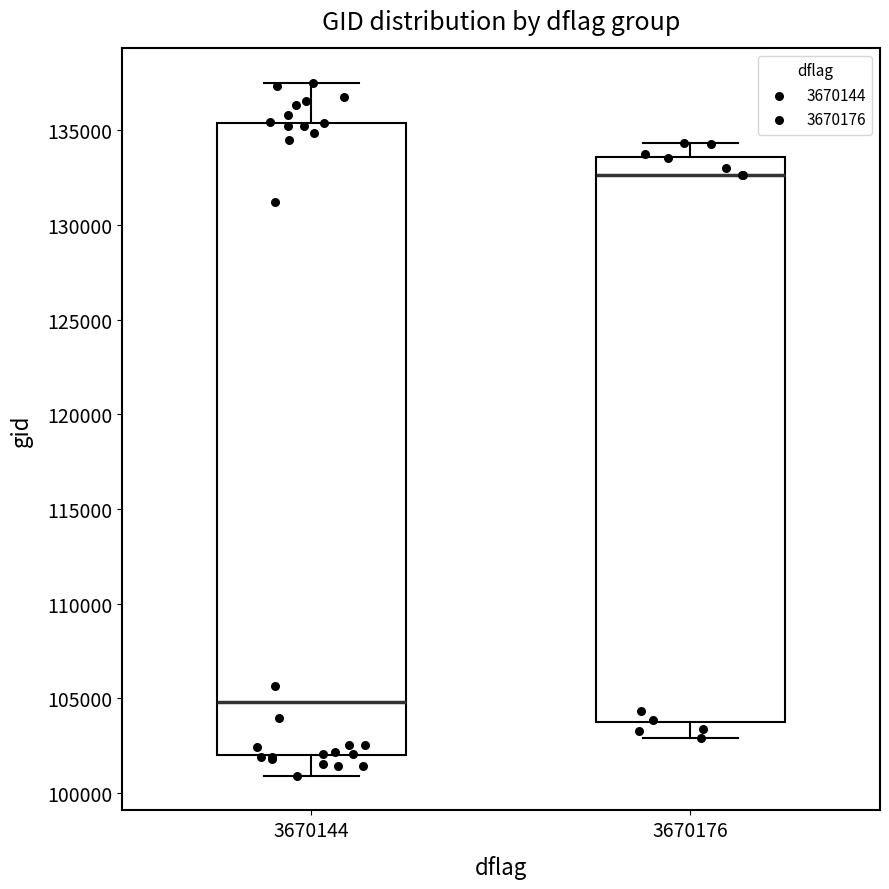

Where is the lower edge of the box at x = 3670144 on the y-axis? The values are not printed on the chart, so give them approximately, as read against the axis.

102000